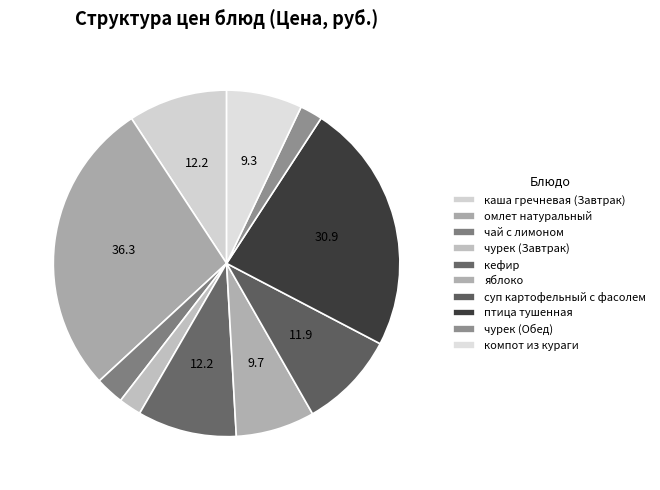

How many segments does this pie chart have?

10